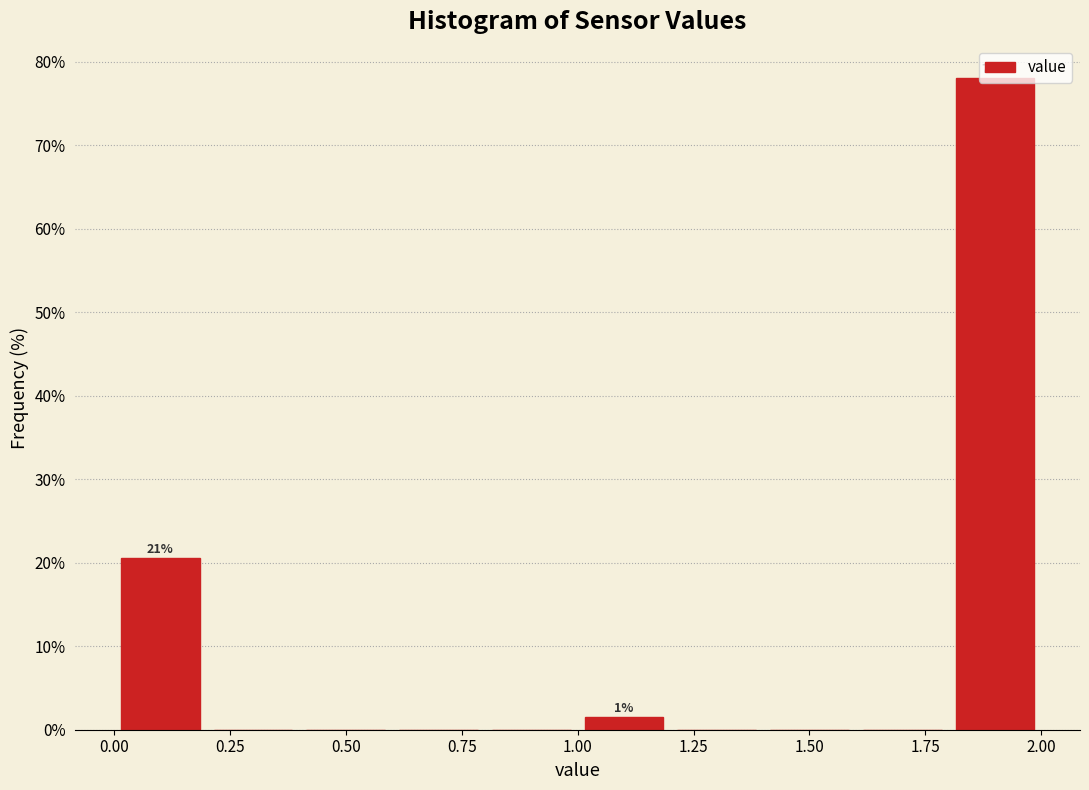

Over which range of the x-axis is the bar tallest?

1.8 to 2.0